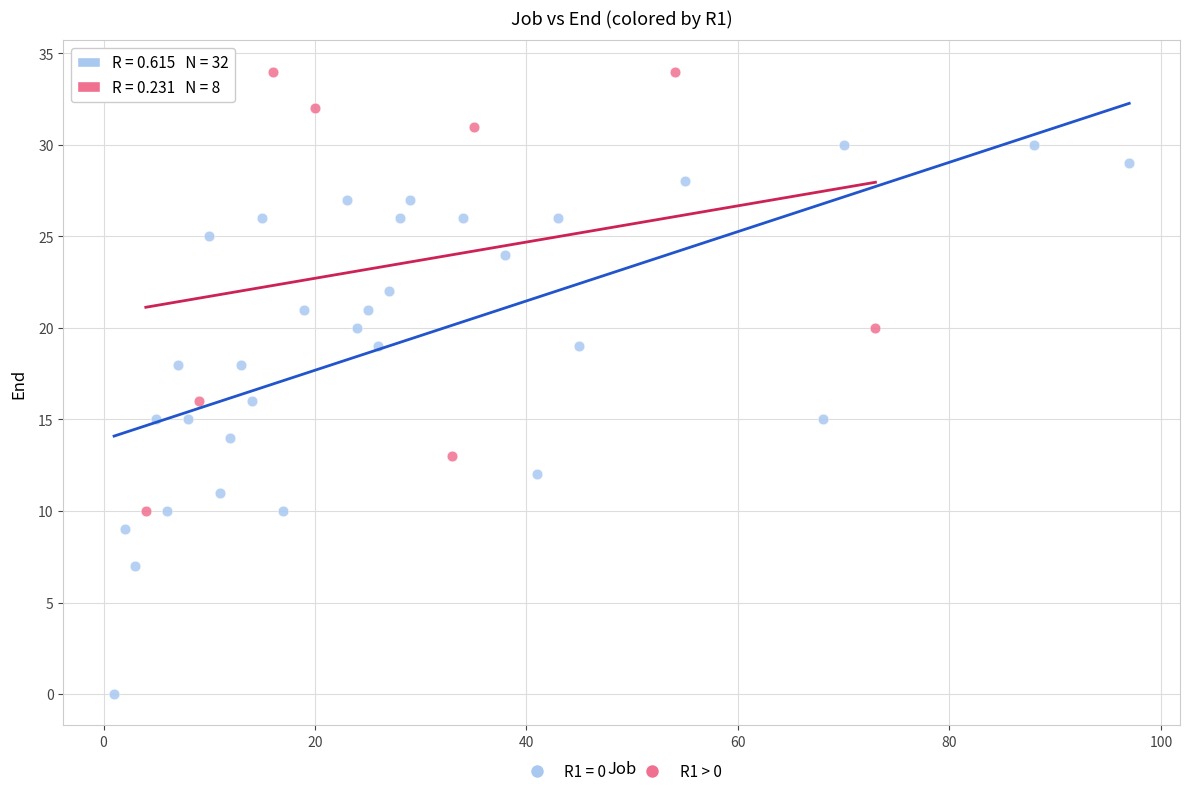

Which series reaches the maximum Y coordinate?

R1 > 0